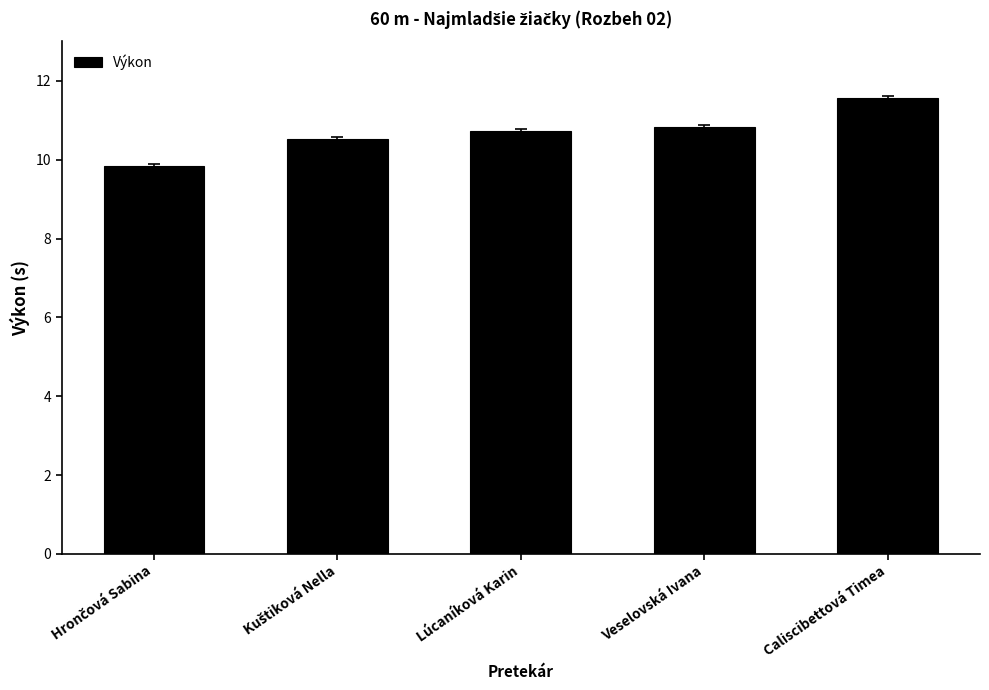

What is the average value?

10.7